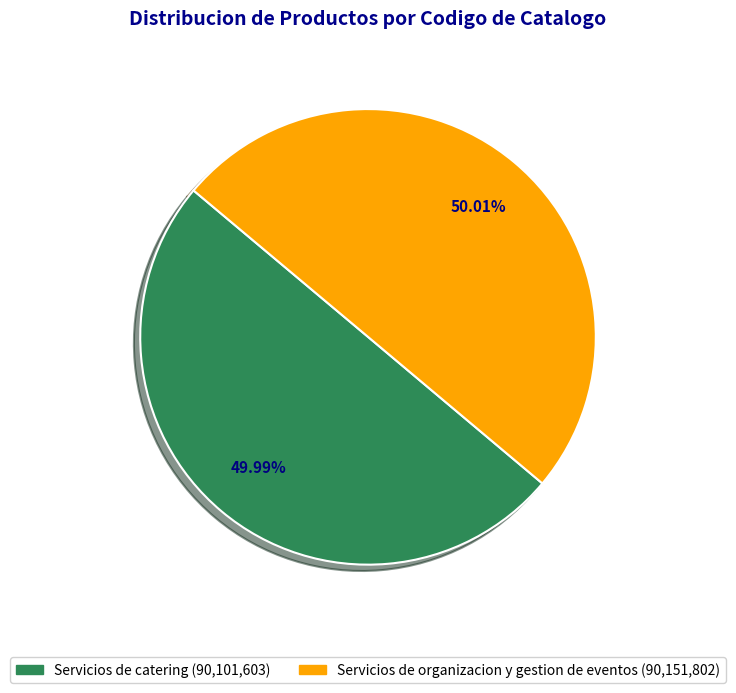

To the nearest percent, what percentage of the pie is Servicios de catering?

50%